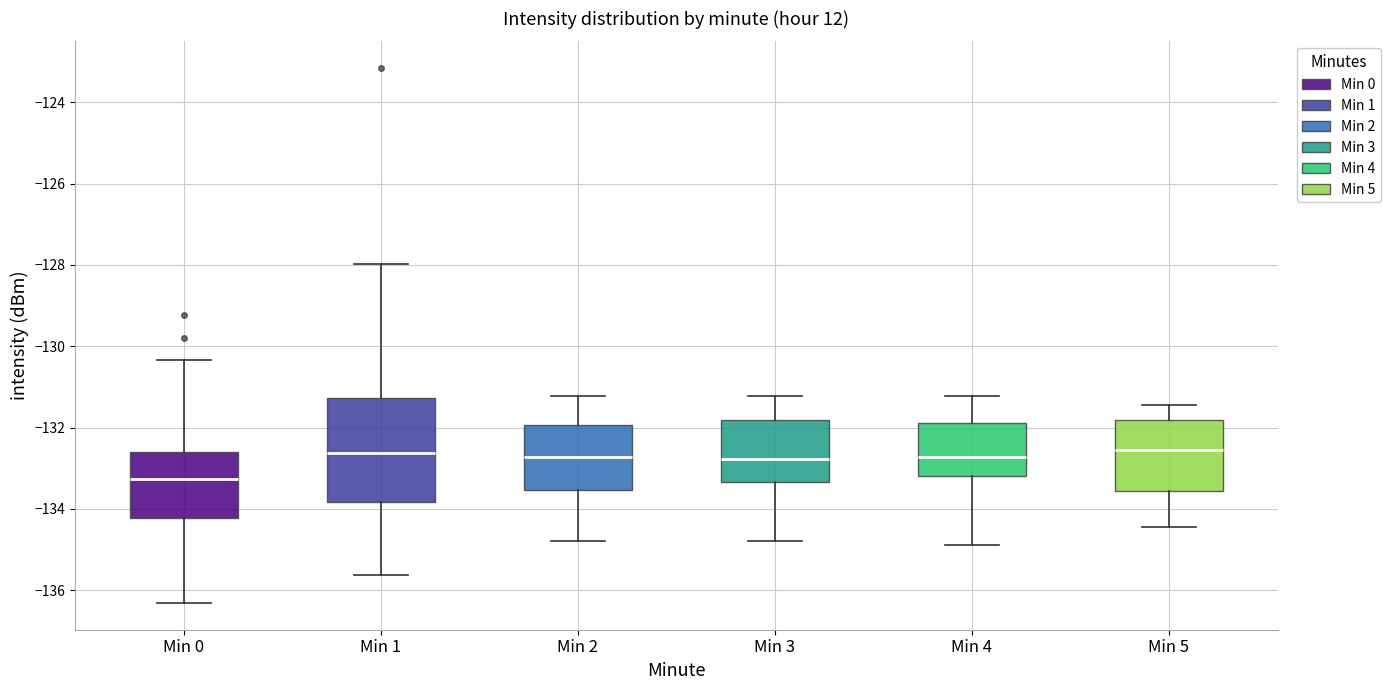

Which box is the tallest, from its lower edge to its upper edge?

Min 1